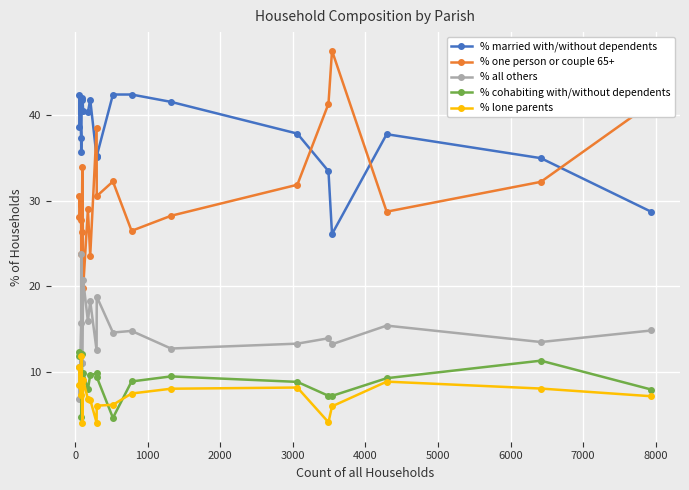

Count the number of data series in this chart.

5